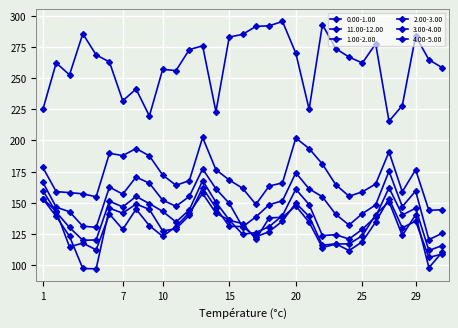

True or false: 1.00-2.00 has more than 0 points higher than both neighbors.

True